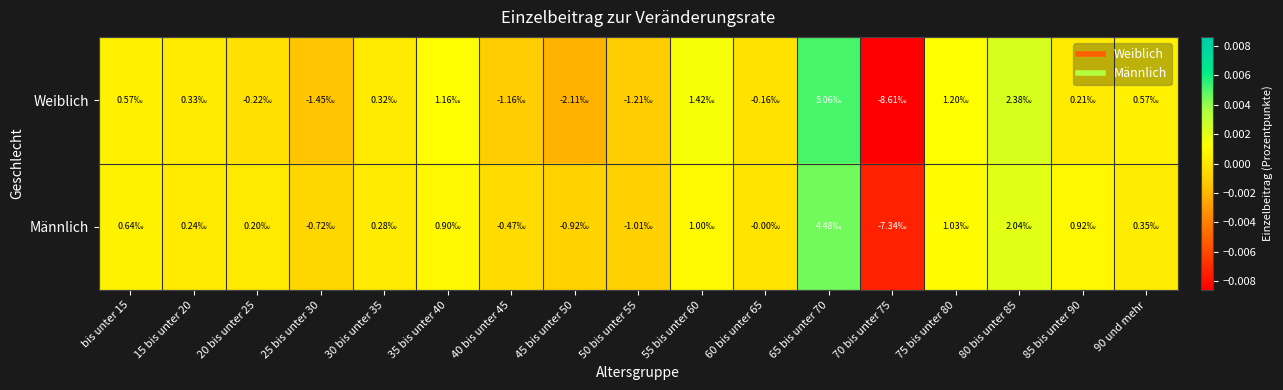

Count the number of categories in the chart.

17